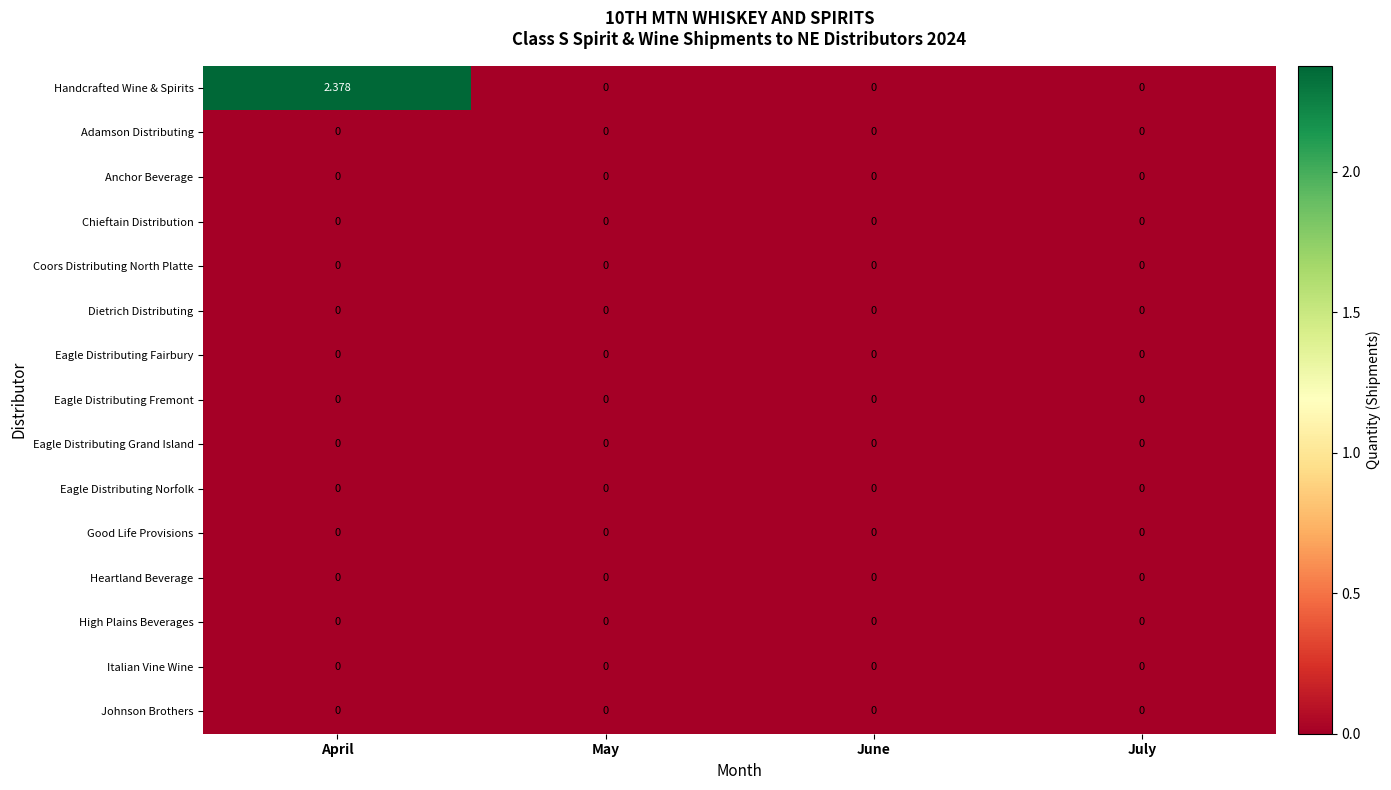

Which category has the highest value across all series?

April